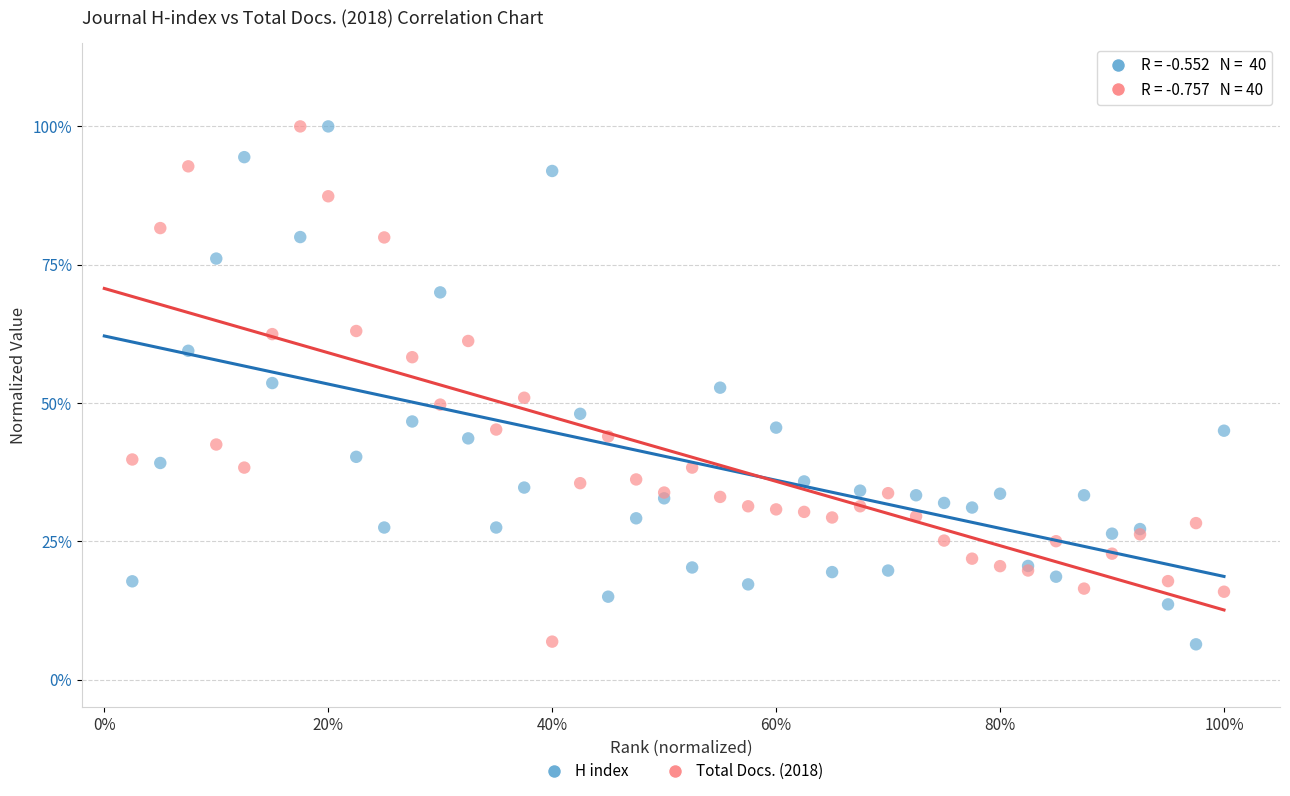

What are all the series names shown in the legend?

H index, Total Docs. (2018)